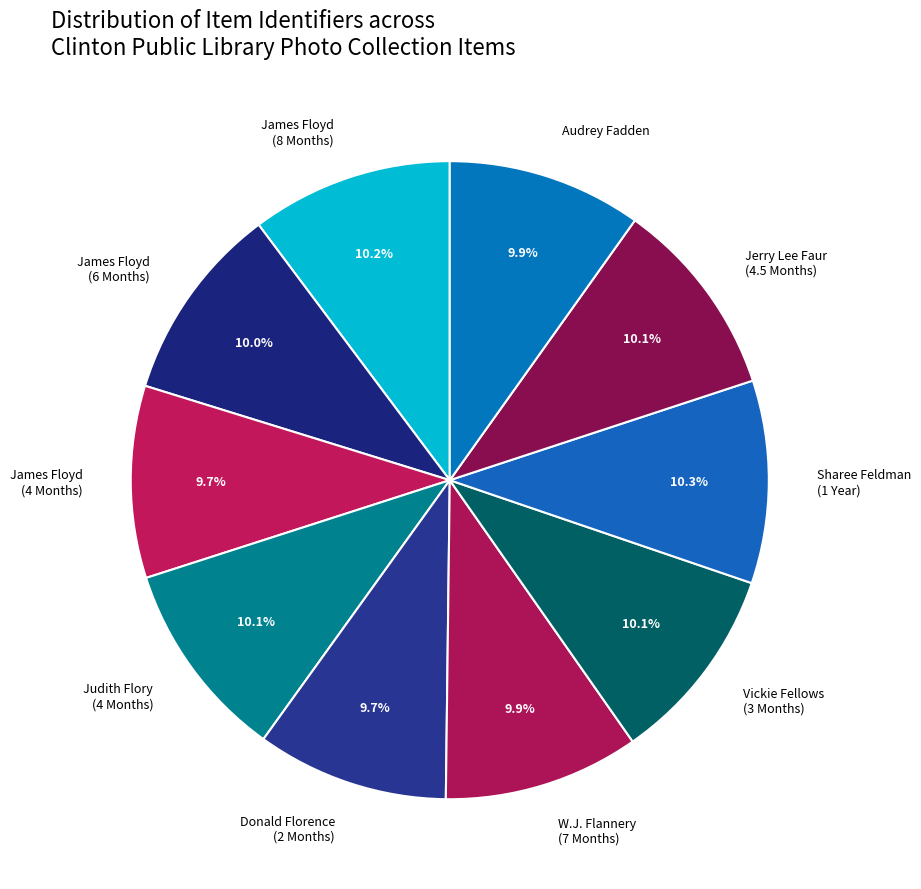

Is there a majority slice in this chart?

No